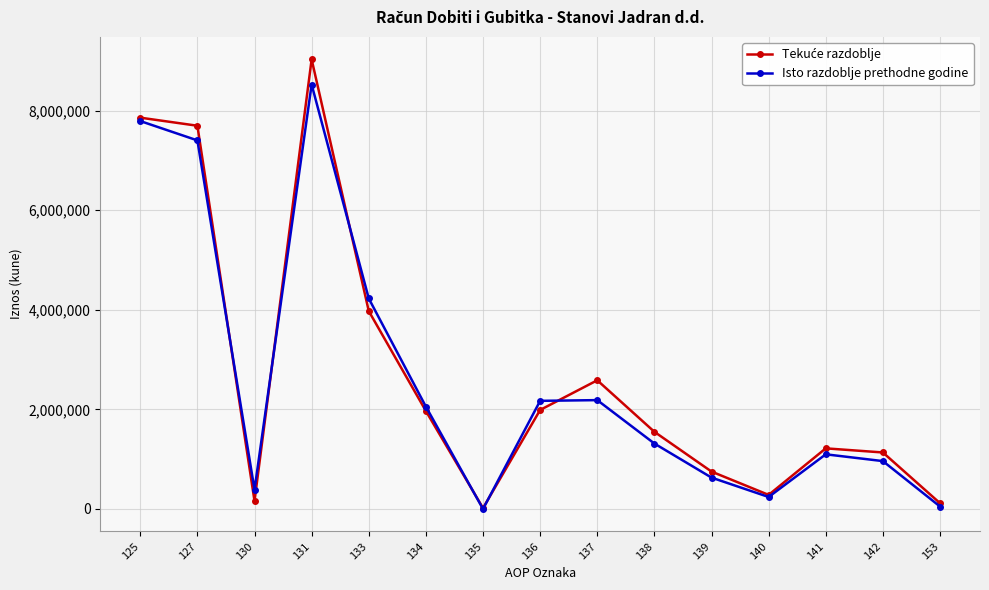

What is the maximum value shown in the chart?

9027498